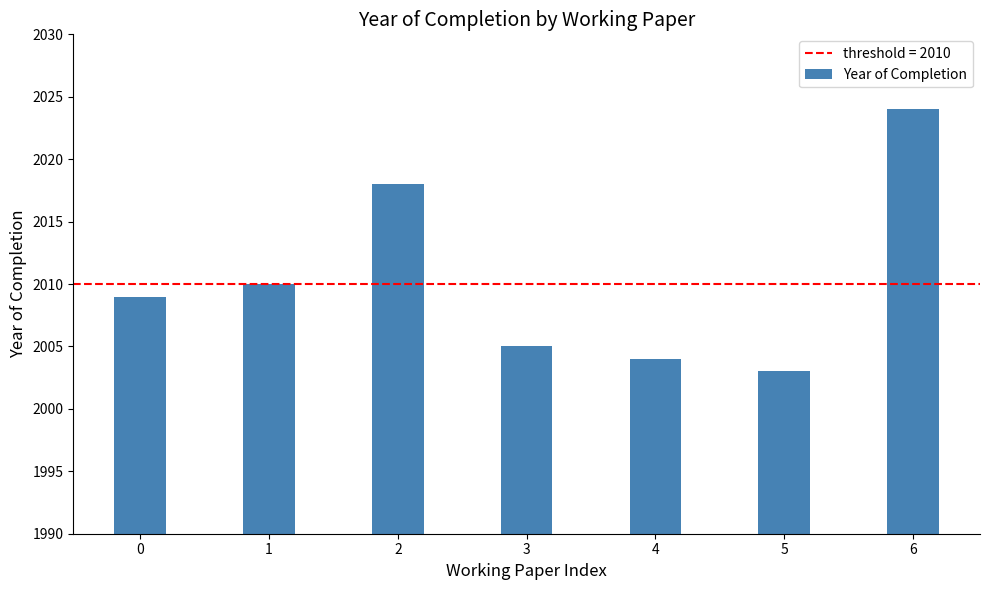

What is the value of the 1st bar from the left?

2009